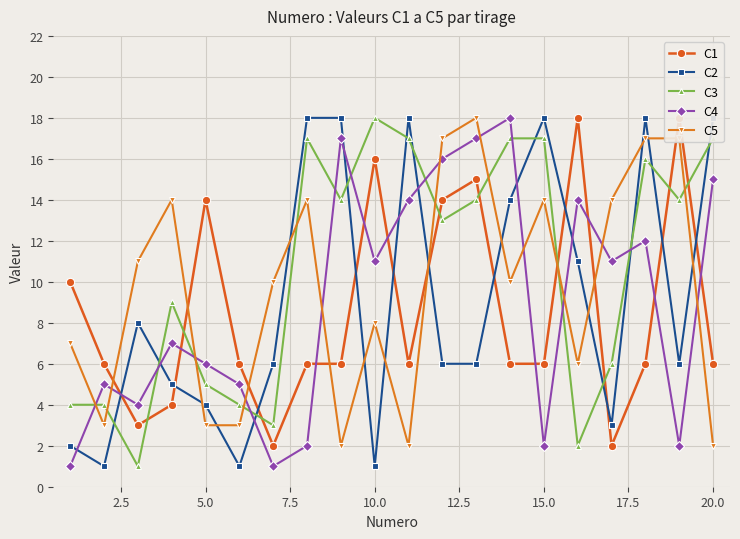

True or false: C3 and C4 intersect in this chart.

True